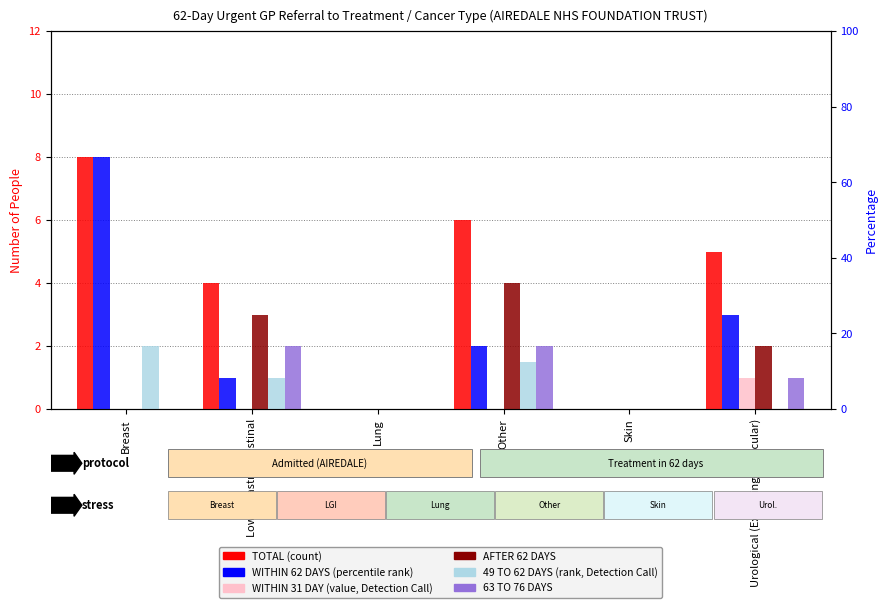

At which label does WITHIN 31 DAY reach its minimum?

Breast